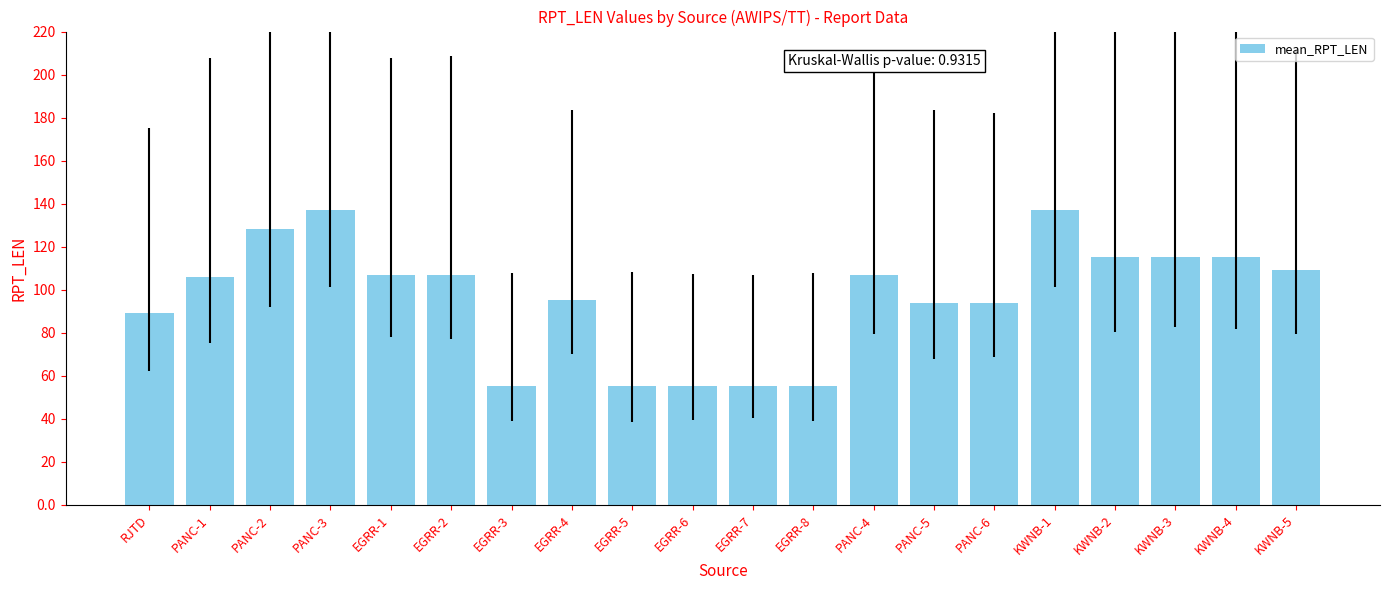

What is the sum of the values at KWNB-5 and PANC-3?

246